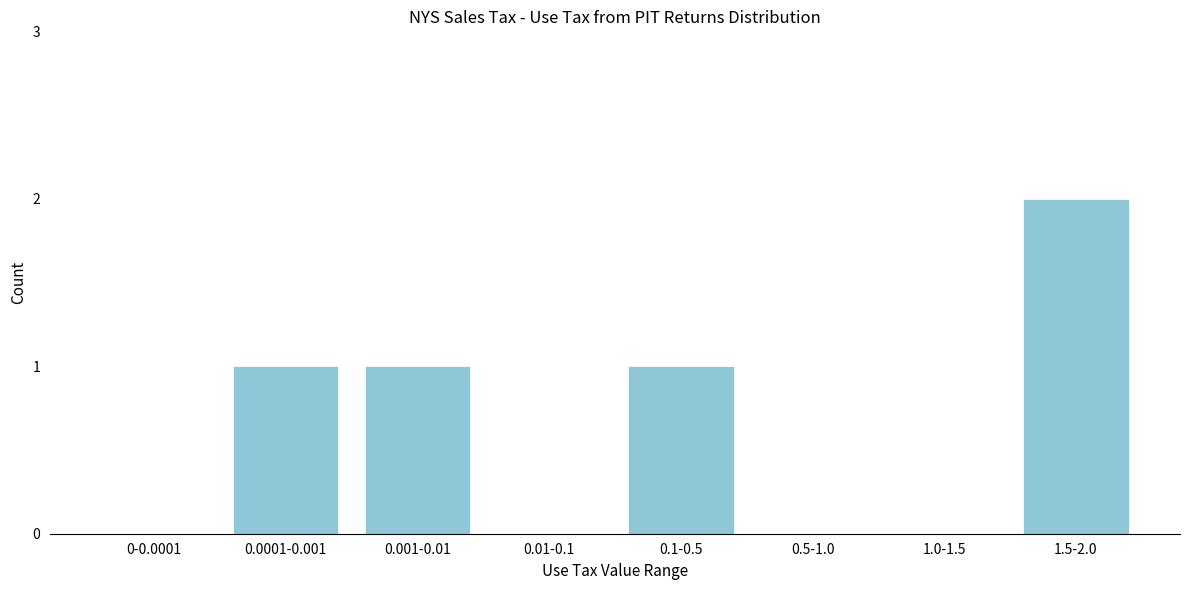

Reading left to right, list all the values displayed in this chart.

0-0.0001=0	0.0001-0.001=1	0.001-0.01=1	0.01-0.1=0	0.1-0.5=1	0.5-1.0=0	1.0-1.5=0	1.5-2.0=2